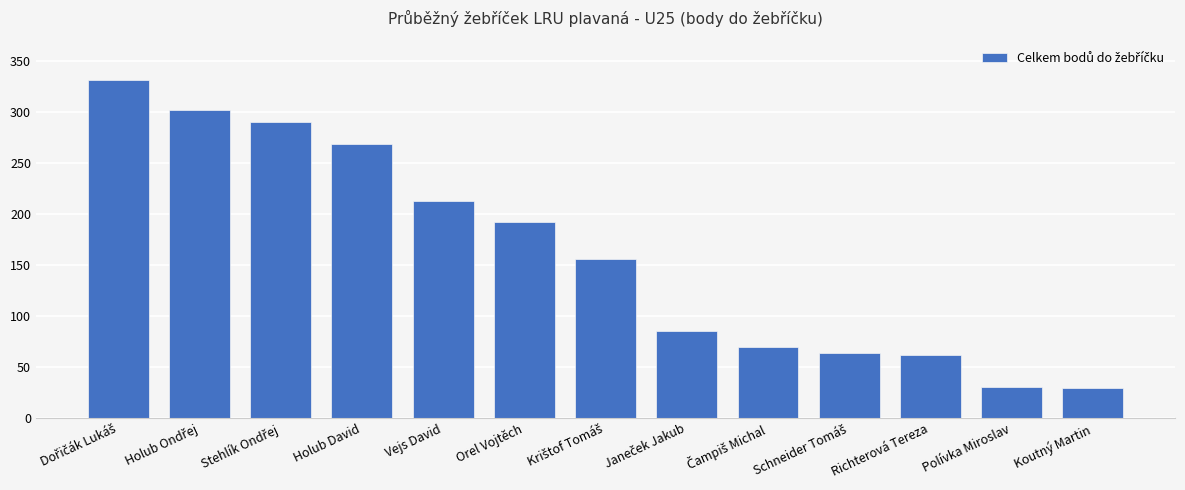

How many bars are there in total?

13